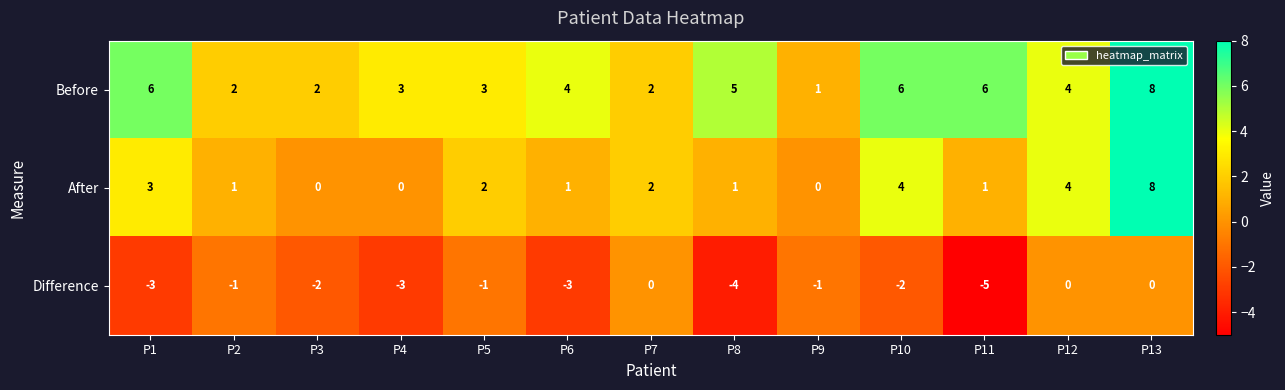

How many data points does each series have?

13